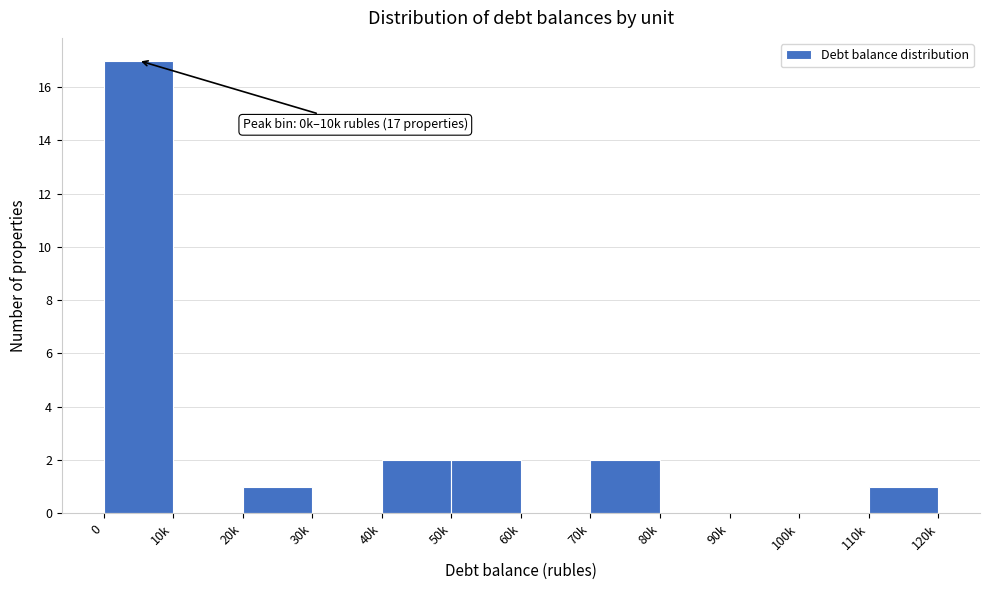

Reading left to right, what are all the values shown in this chart?

0=17	10k=0	20k=1	30k=0	40k=2	50k=2	60k=0	70k=2	80k=0	90k=0	100k=0	110k=1